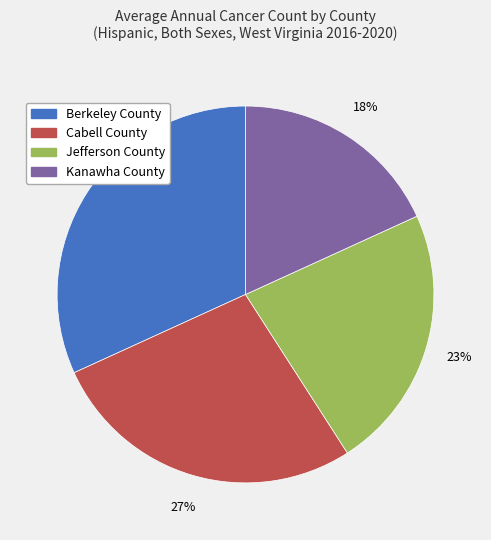

To the nearest percent, what portion does Cabell County represent?

27%